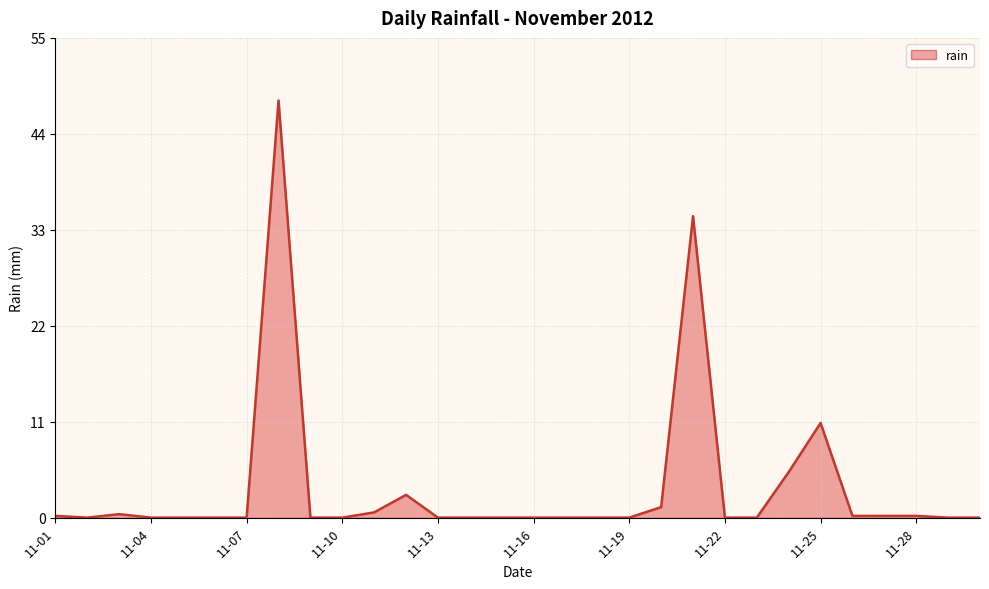

What is the greatest value displayed?

47.6